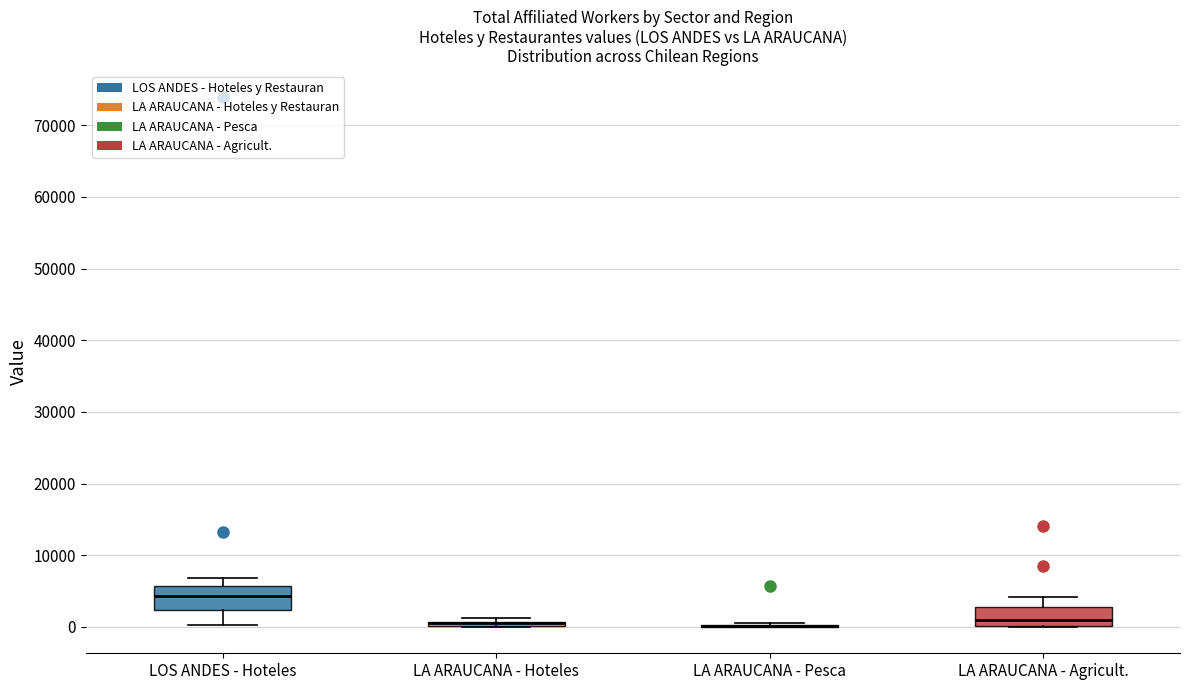

Where is the lower edge of the box for LA ARAUCANA - Agricult. on the y-axis? The values are not printed on the chart, so give them approximately, as read against the axis.

0